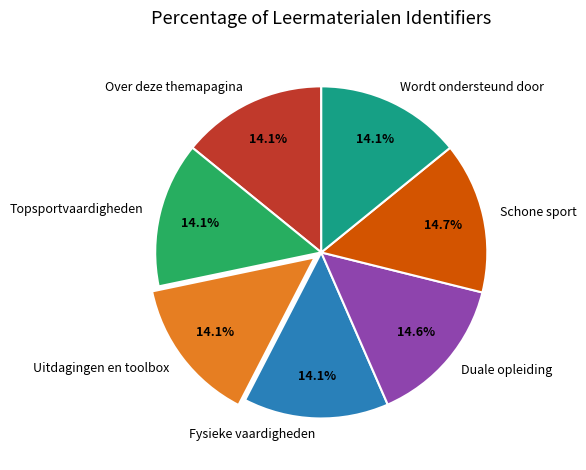

What percentage is the Schone sport slice, to the nearest percent?

15%